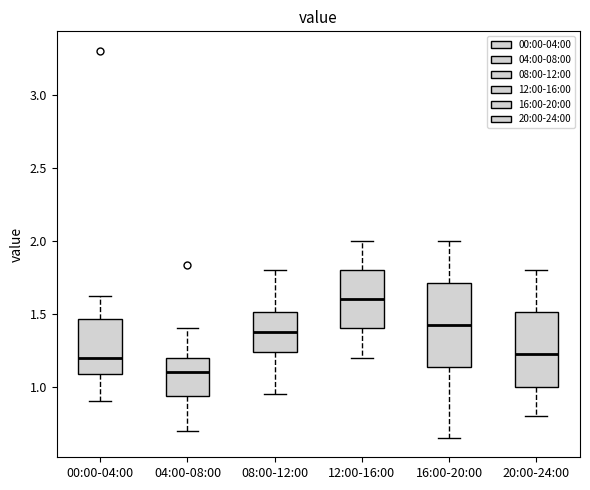

Reading left to right, read every box against the y-axis: the position of its median line, the range the box covers, and the ends of its whiskers. The values are not printed on the chart, so give them approximately, as read against the axis.

00:00-04:00: median 1.20, box 1.10 to 1.45, whiskers 0.90 to 1.60
04:00-08:00: median 1.10, box 0.95 to 1.20, whiskers 0.70 to 1.40
08:00-12:00: median 1.40, box 1.25 to 1.50, whiskers 0.95 to 1.80
12:00-16:00: median 1.60, box 1.40 to 1.80, whiskers 1.20 to 2.00
16:00-20:00: median 1.45, box 1.15 to 1.70, whiskers 0.65 to 2.00
20:00-24:00: median 1.25, box 1.00 to 1.50, whiskers 0.80 to 1.80